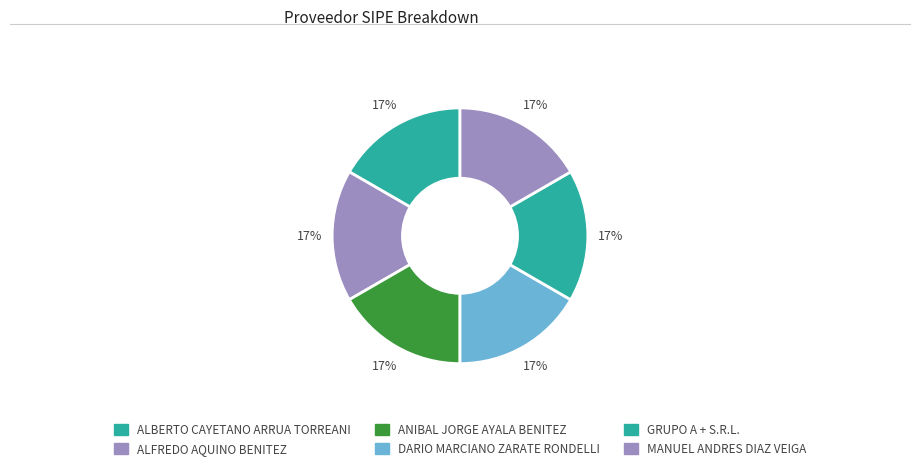

Is there a majority slice in this chart?

No